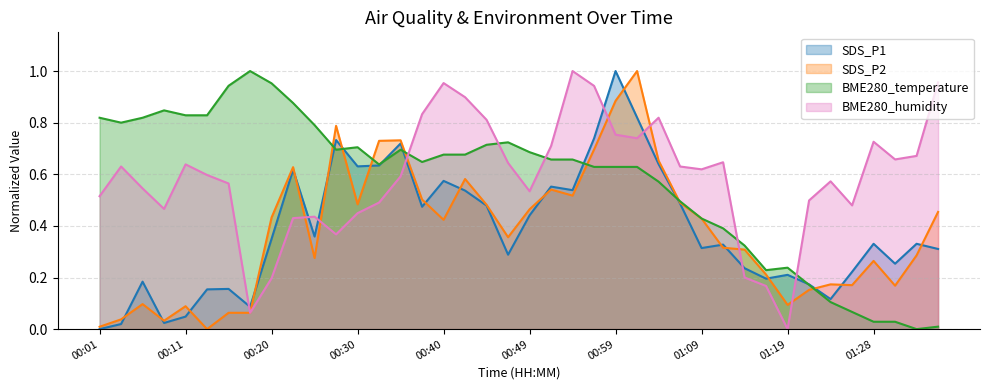

How many interior local valleys does the BME280_humidity series have?

9